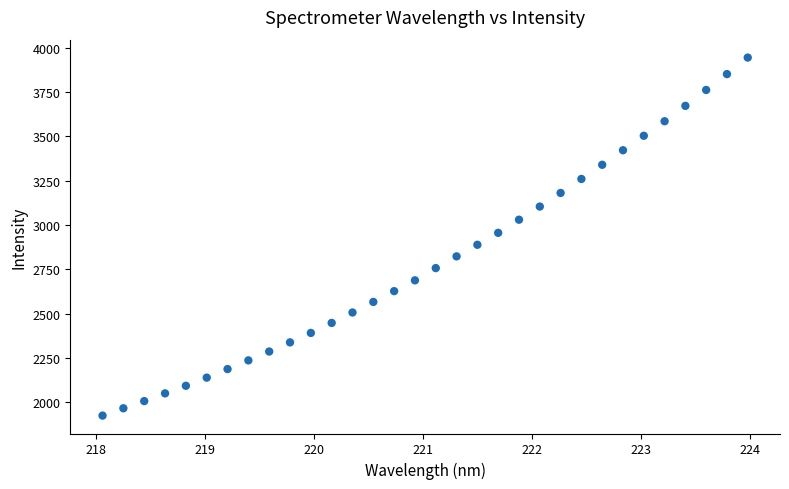

What is the range of Y values (max minus min)?

2019.3